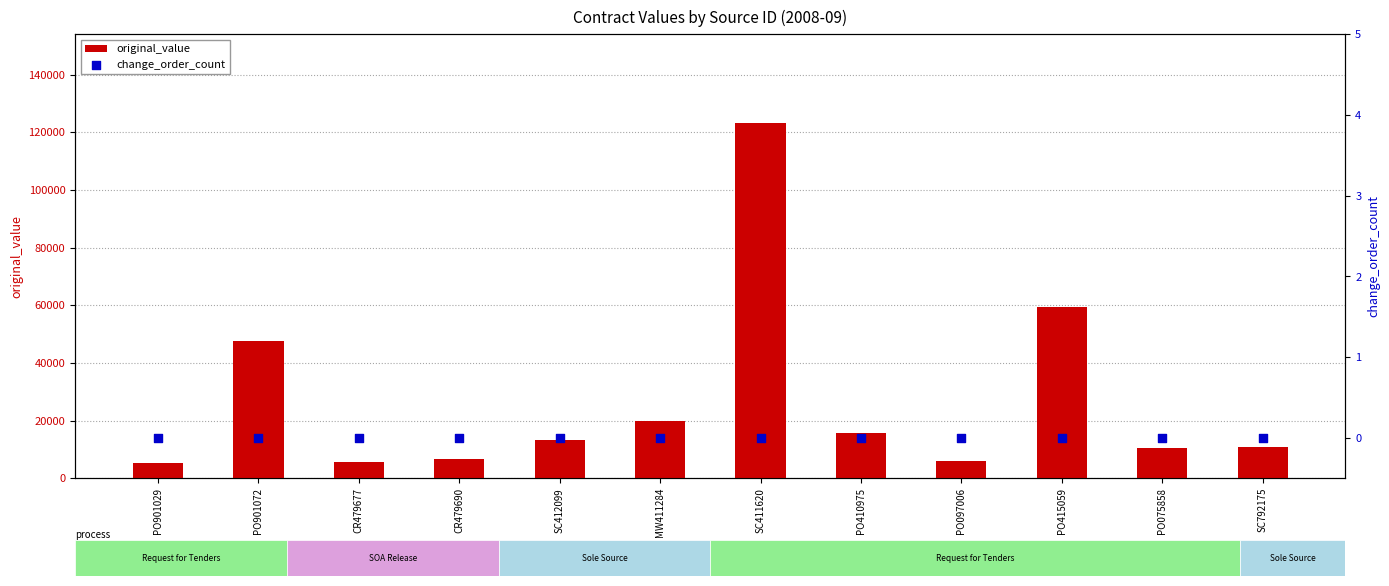

Which series reaches the maximum Y coordinate?

original_value